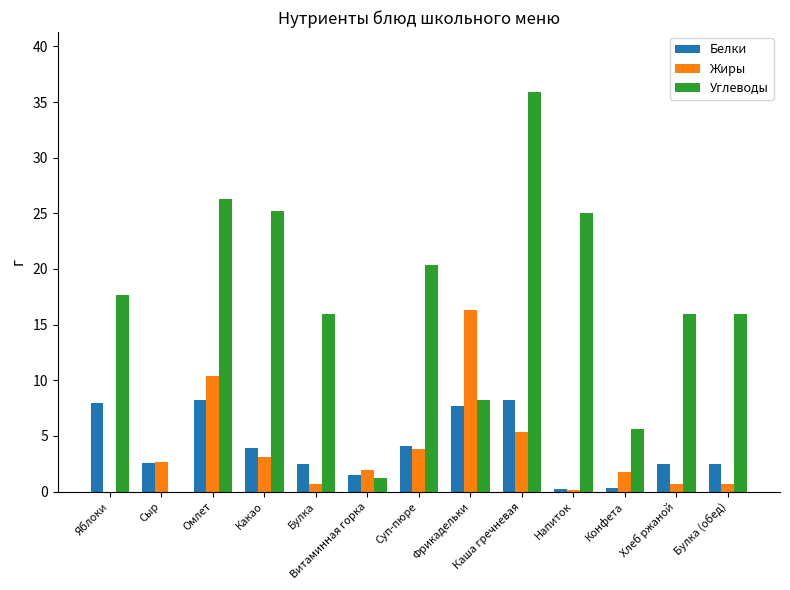

How many groups of bars are there?

13